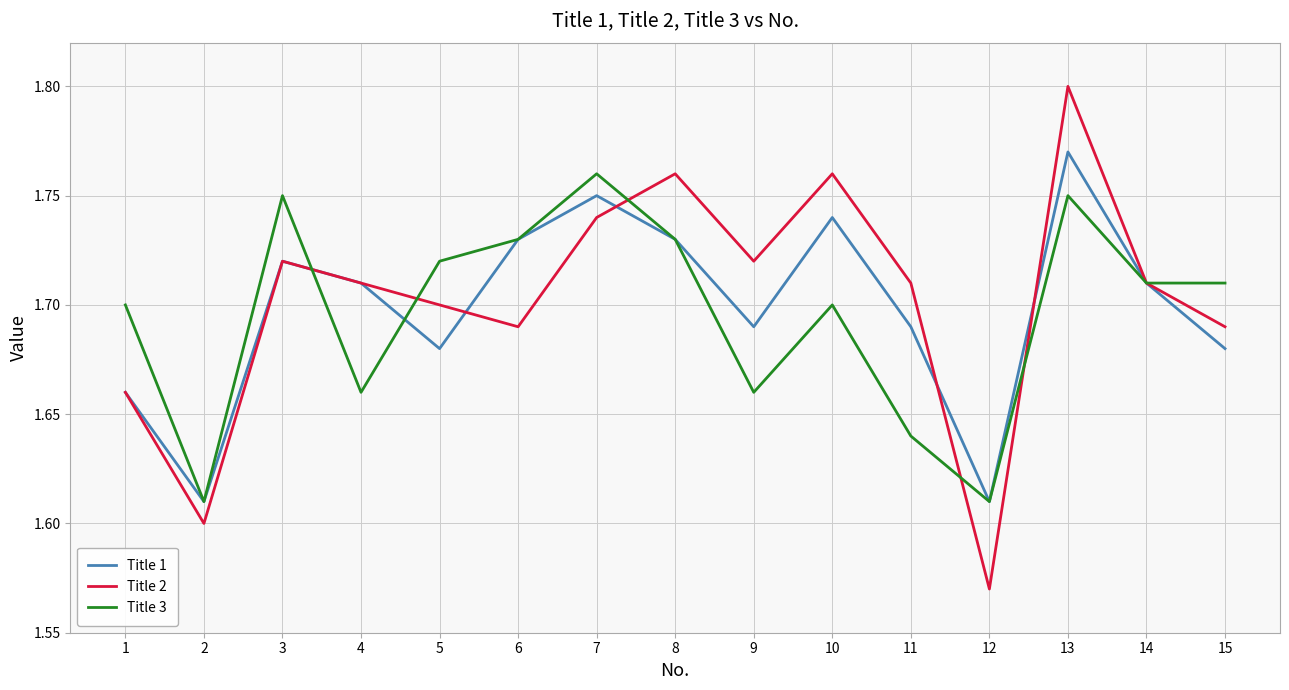

In Title 1, how many points are lower than both neighbors (excluding endpoints)?

4